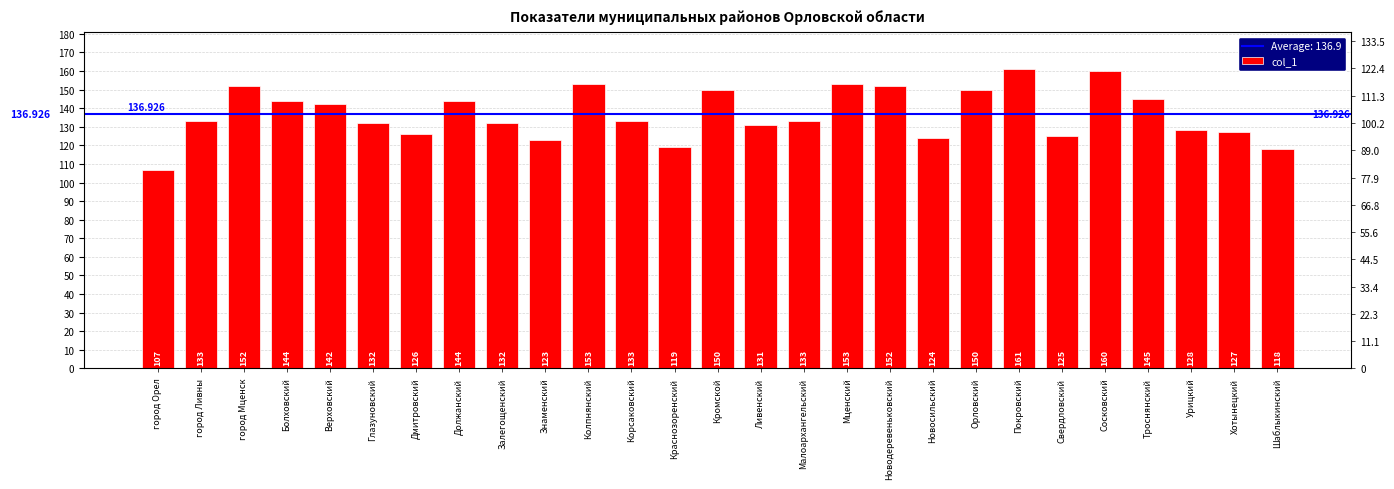

Reading left to right, extract all data points from this chart.

107	133	152	144	142	132	126	144	132	123	153	133	119	150	131	133	153	152	124	150	161	125	160	145	128	127	118